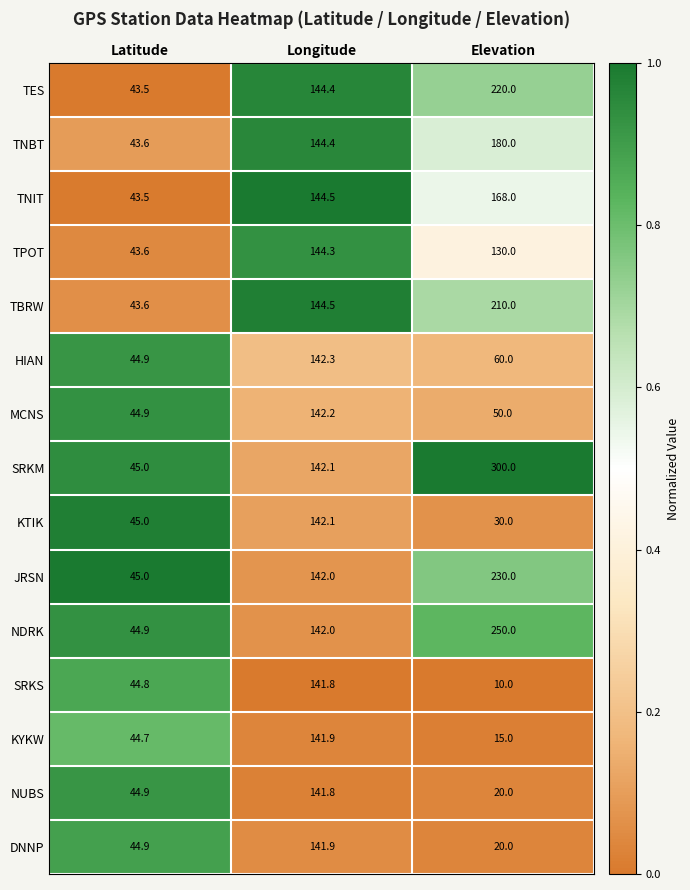

List the labels in order of JRSN value, largest first.

Elevation, Longitude, Latitude